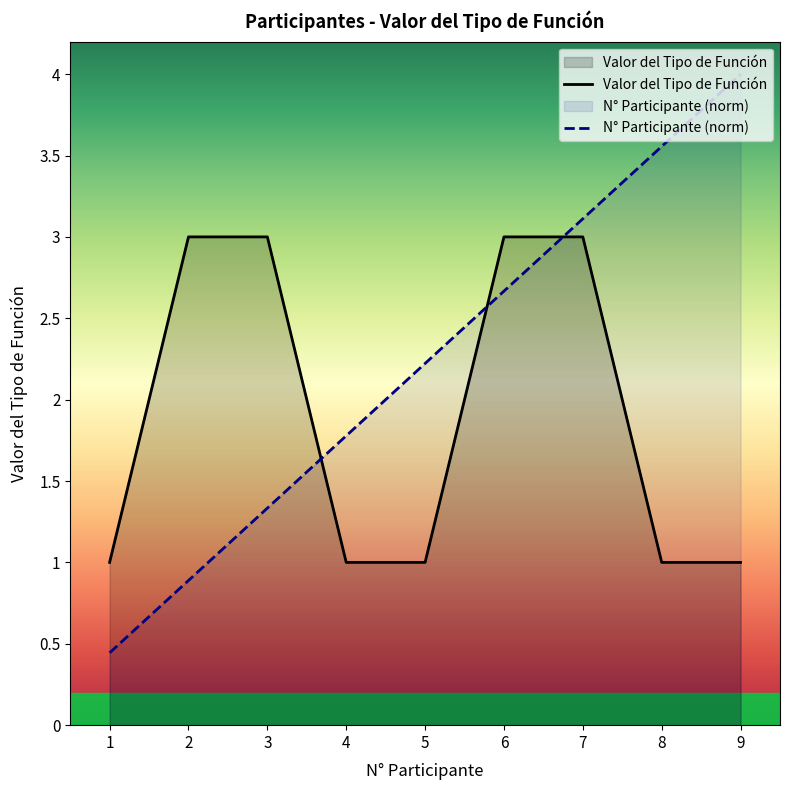

True or false: N° Participante has more than 2 points higher than both neighbors.

False